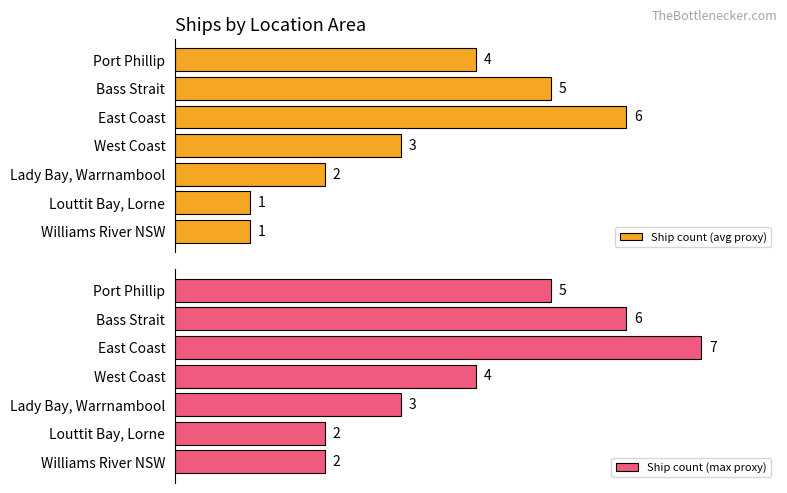

What is the value of the Ship count (max proxy) bar at the 6th from the left?

2